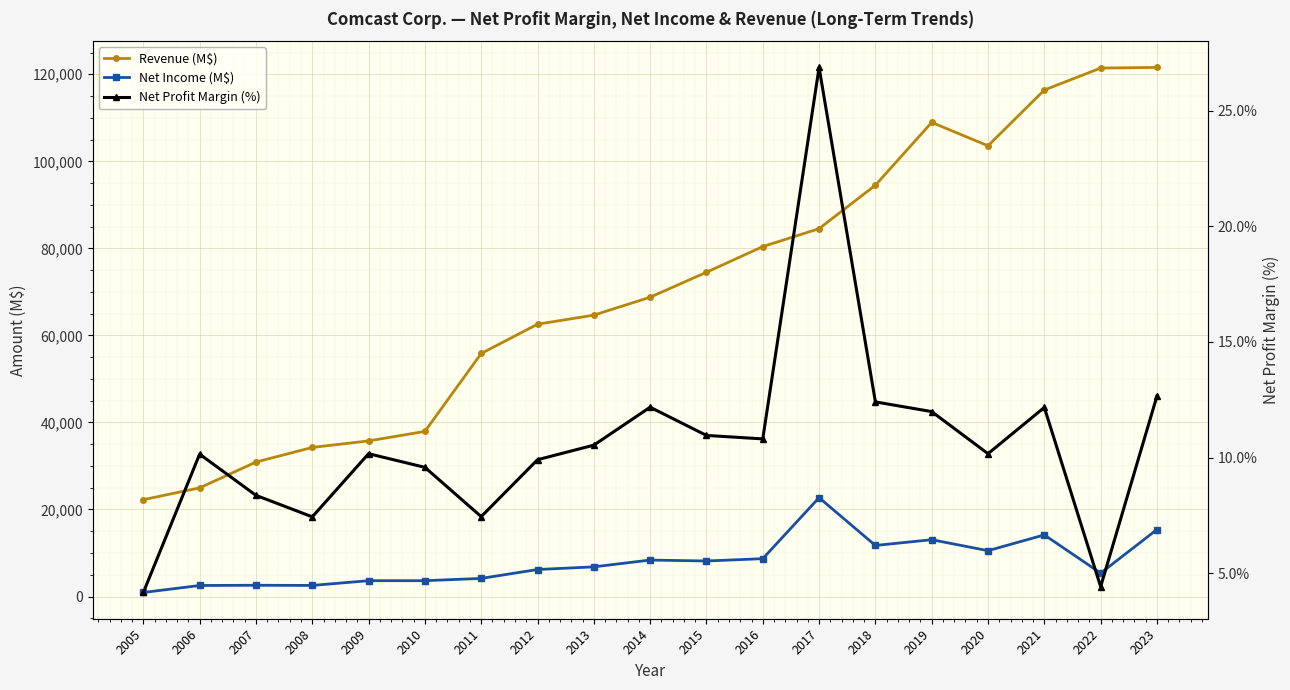

What is the value of the Net Income (M$) point at the 9th from the left?

6816.0